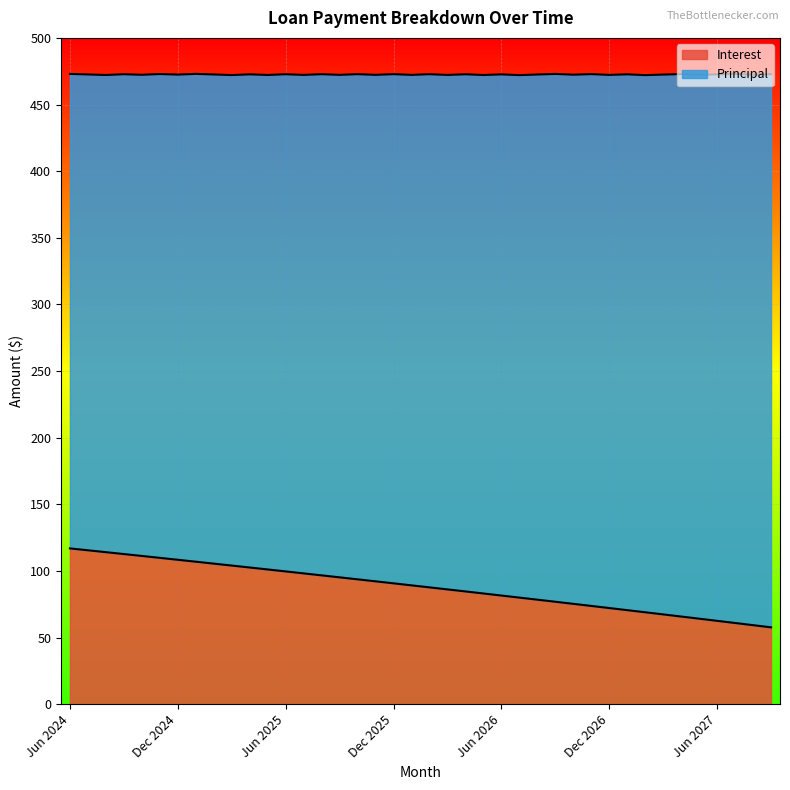

At which category does the chart reach its minimum across all series?

Sep 2027